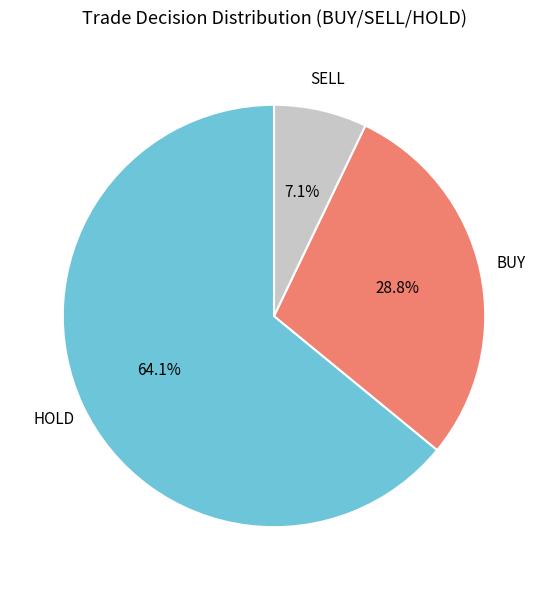

Does any single category account for the majority?

Yes